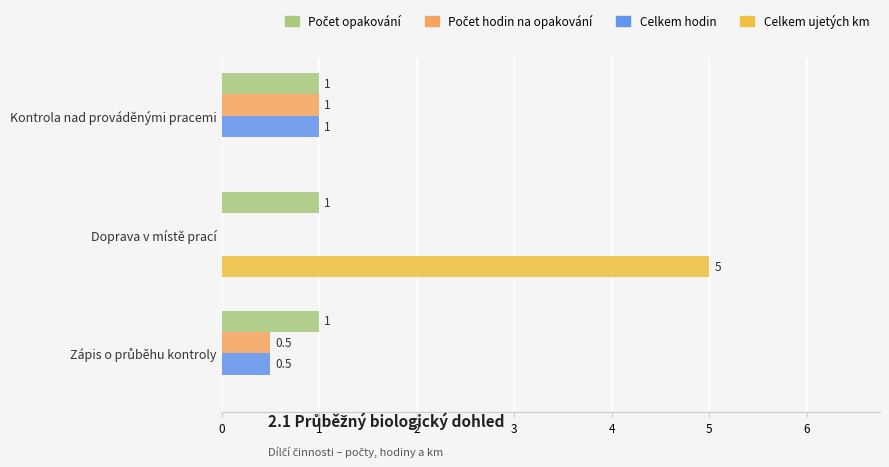

Which label corresponds to the largest value in the chart?

Doprava v místě prací